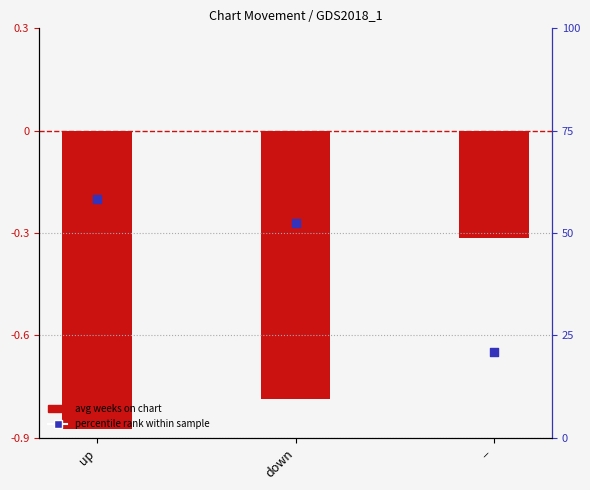

Which series has the largest Y range (max minus min)?

avg weeks on chart (neg)